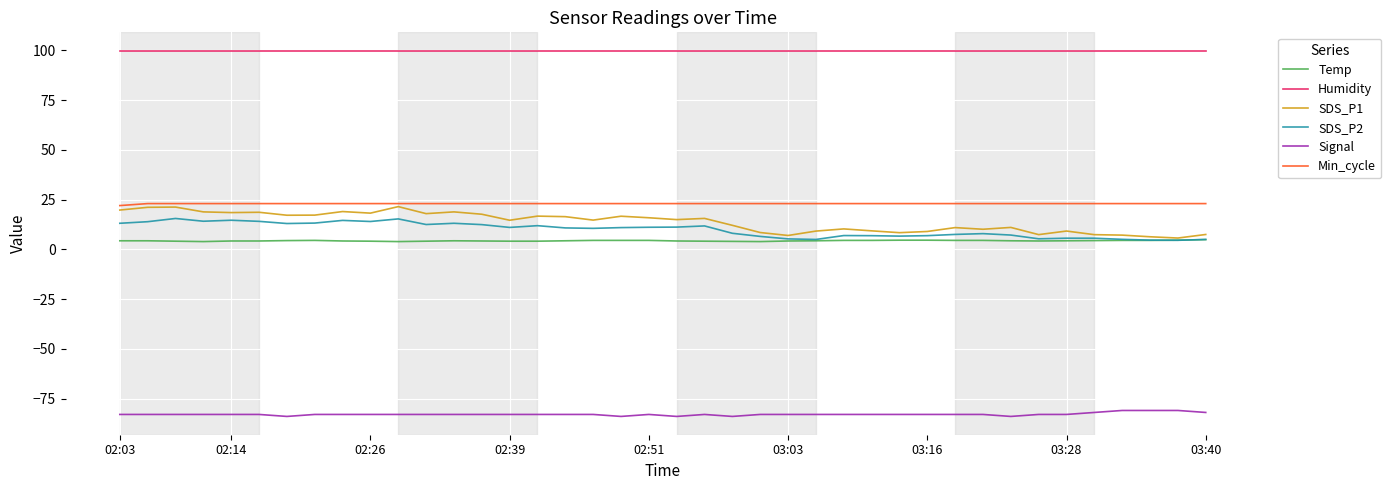

Which series has the widest spread of values?

SDS_P1